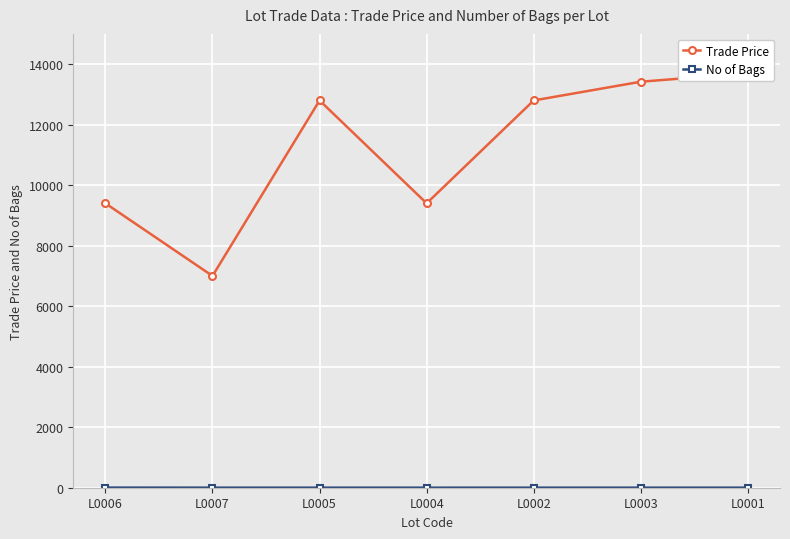

What is the sum of the Trade Price values at L0004 and L0005?

22200